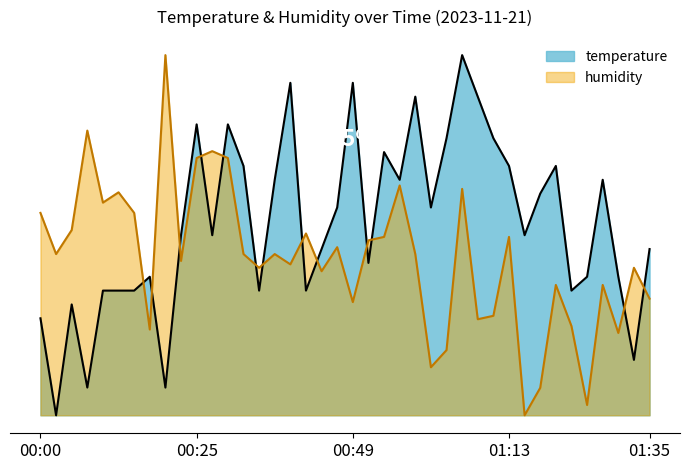

At which category does temperature reach its first local valley?

00:03